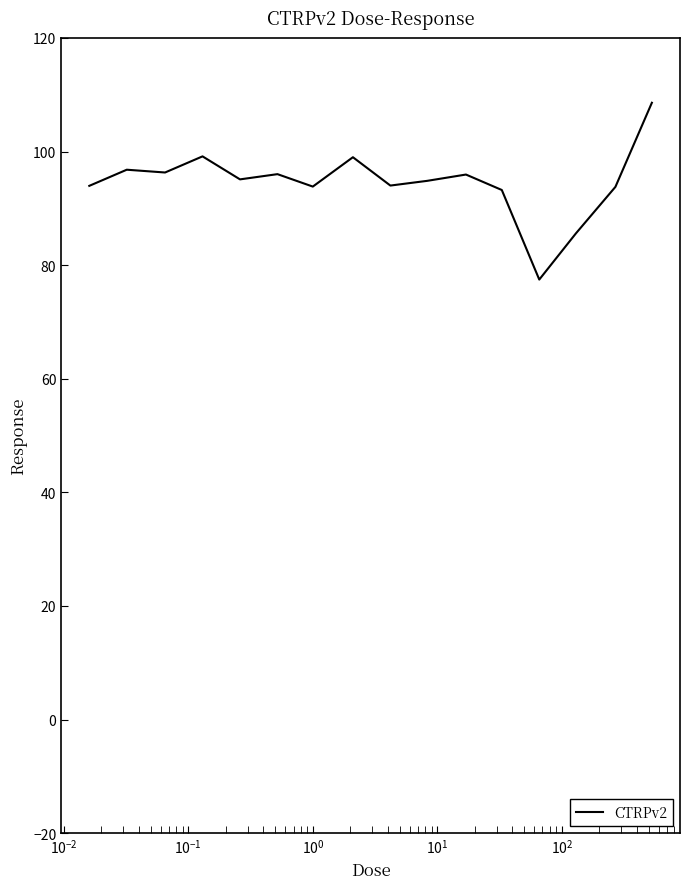

What is the maximum value shown in the chart?

108.6